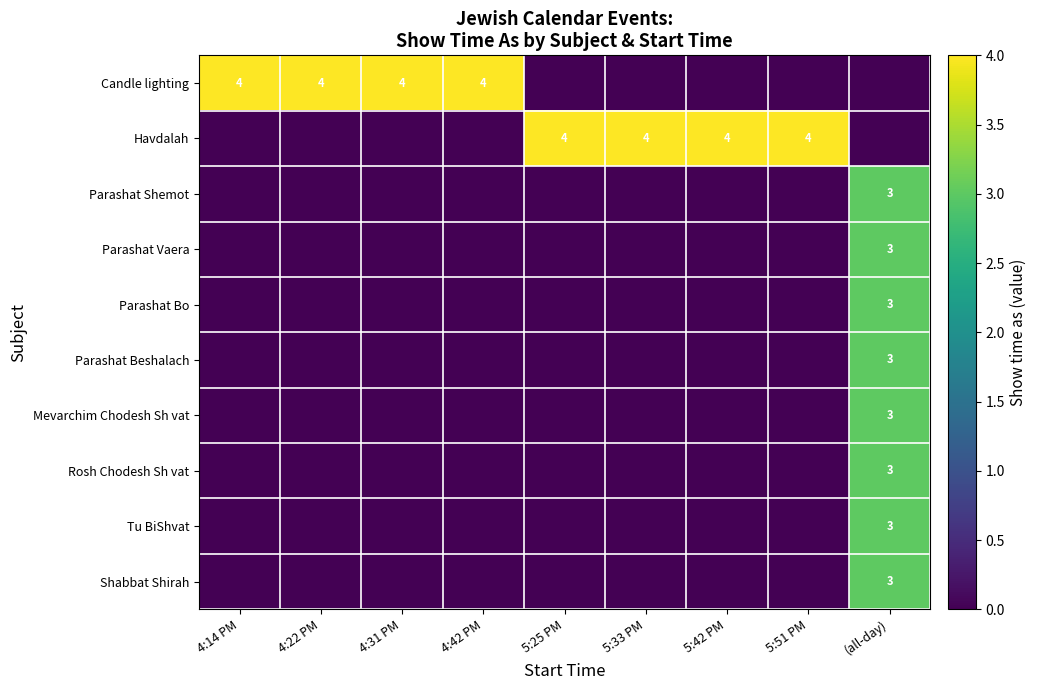

Which has a higher value, 5:51 PM or 5:25 PM?

5:51 PM